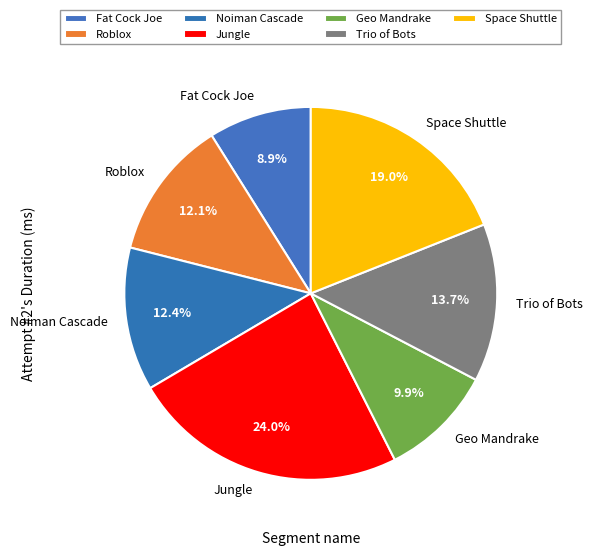

To the nearest percent, what portion does Space Shuttle represent?

19%